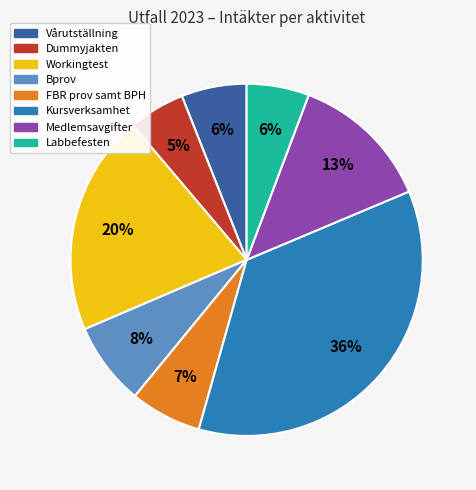

To the nearest percent, what is the difference between the largest and smallest slice percentages?

31%